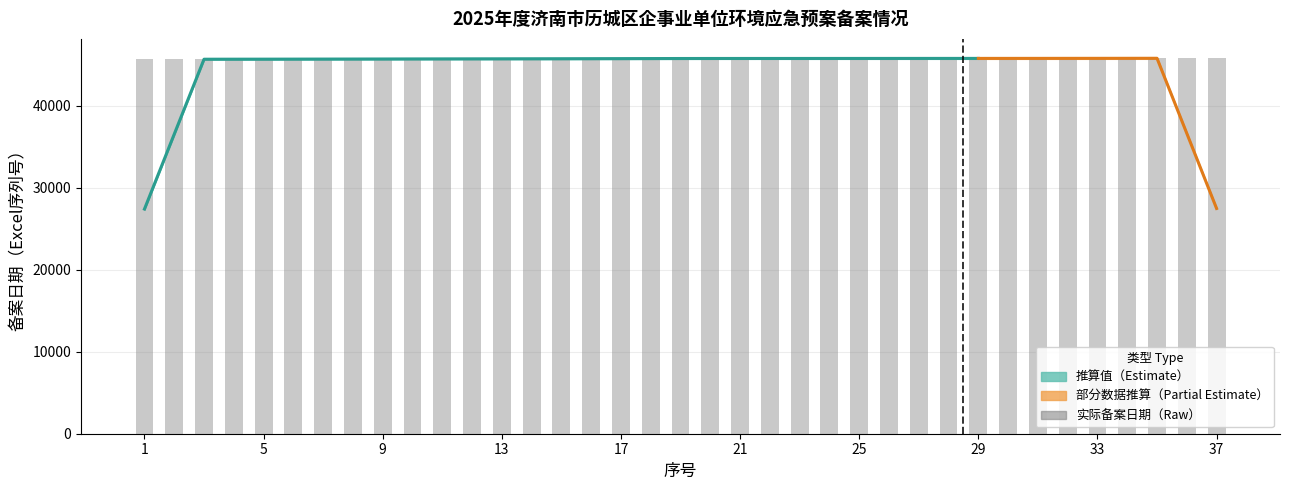

What is the change in value from 4 to 10?

+31